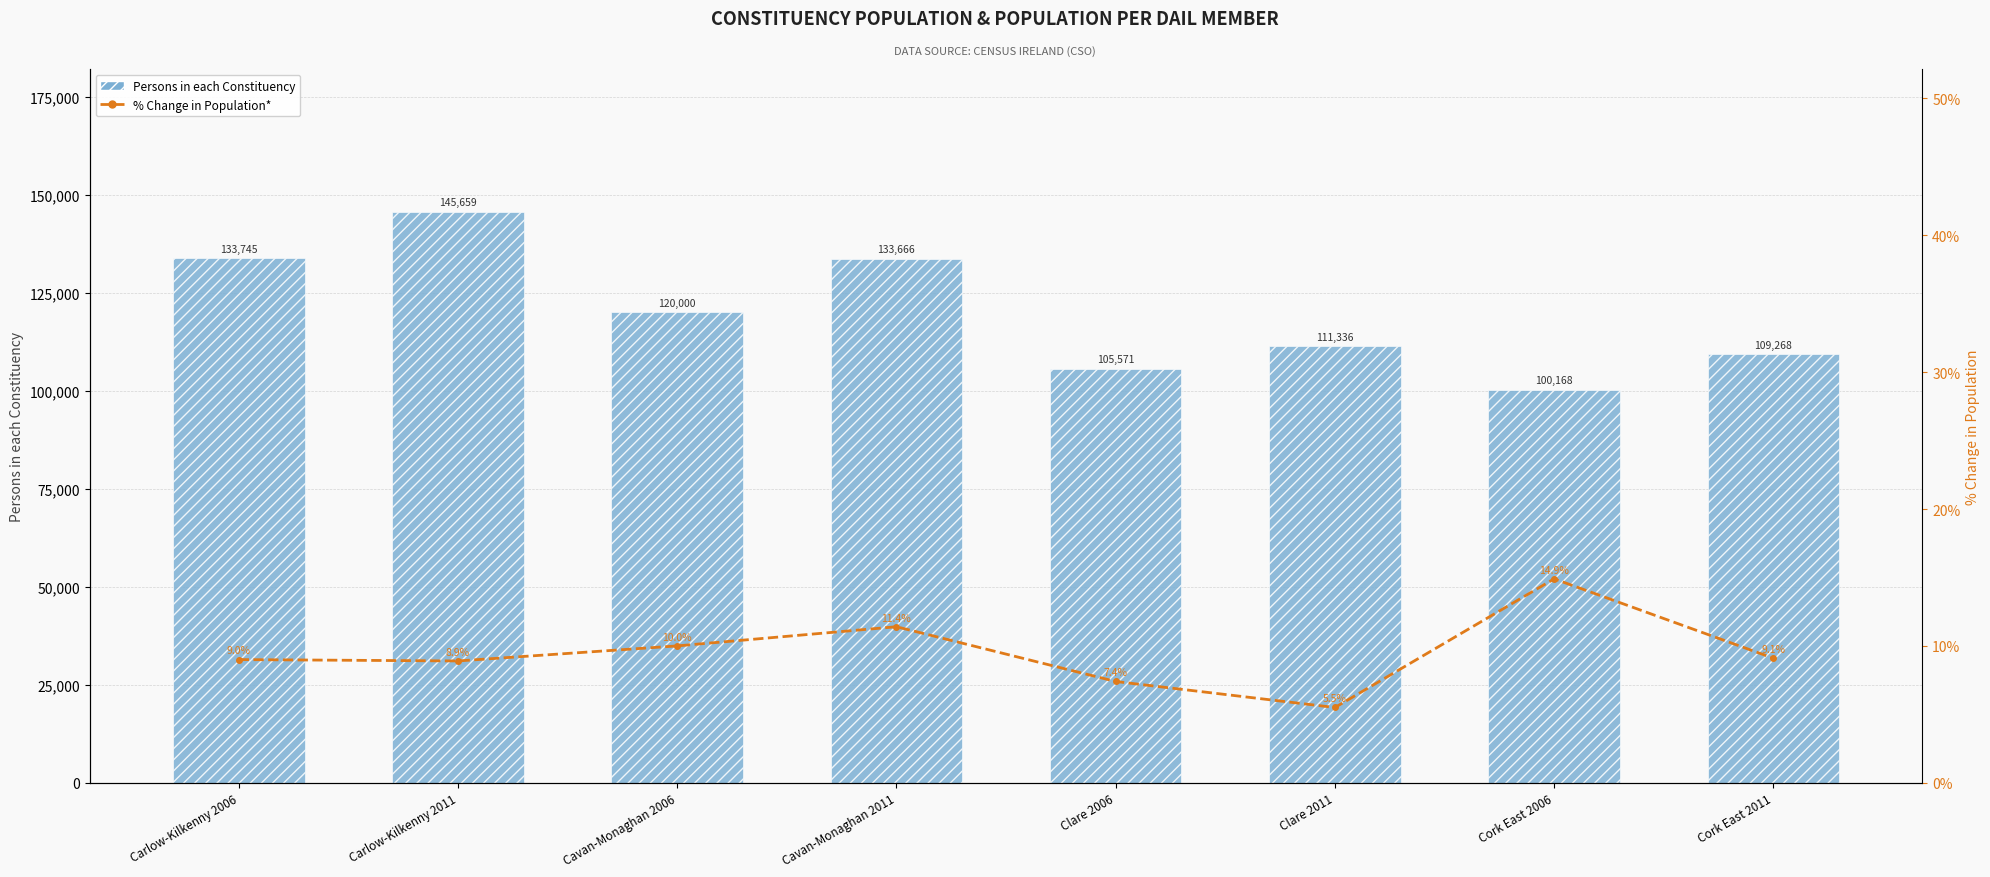

What is the total value across all series at Carlow-Kilkenny 2006?

133754.0